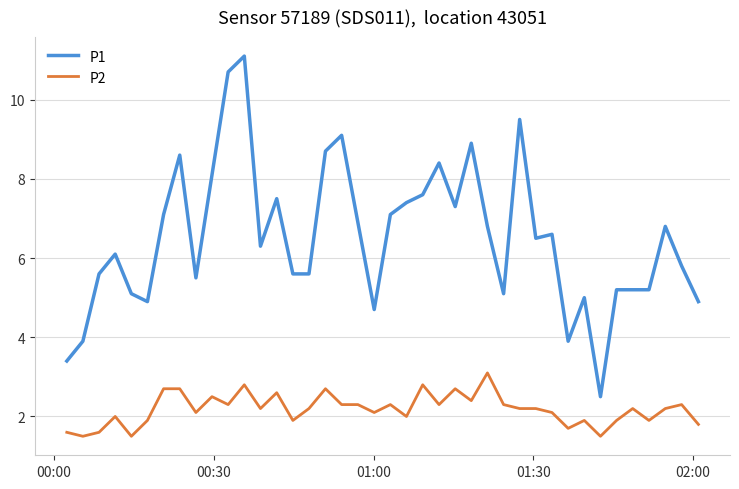

Reading right to left, extract all data points from this chart.

P1: 4.9	5.8	6.8	5.2	5.2	5.2	2.5	5.0	3.9	6.6	6.5	9.5	5.1	6.8	8.9	7.3	8.4	7.6	7.4	7.1	4.7	6.9	9.1	8.7	5.6	5.6	7.5	6.3	11.1	10.7	8.1	5.5	8.6	7.1	4.9	5.1	6.1	5.6	3.9	3.4
P2: 1.8	2.3	2.2	1.9	2.2	1.9	1.5	1.9	1.7	2.1	2.2	2.2	2.3	3.1	2.4	2.7	2.3	2.8	2.0	2.3	2.1	2.3	2.3	2.7	2.2	1.9	2.6	2.2	2.8	2.3	2.5	2.1	2.7	2.7	1.9	1.5	2.0	1.6	1.5	1.6